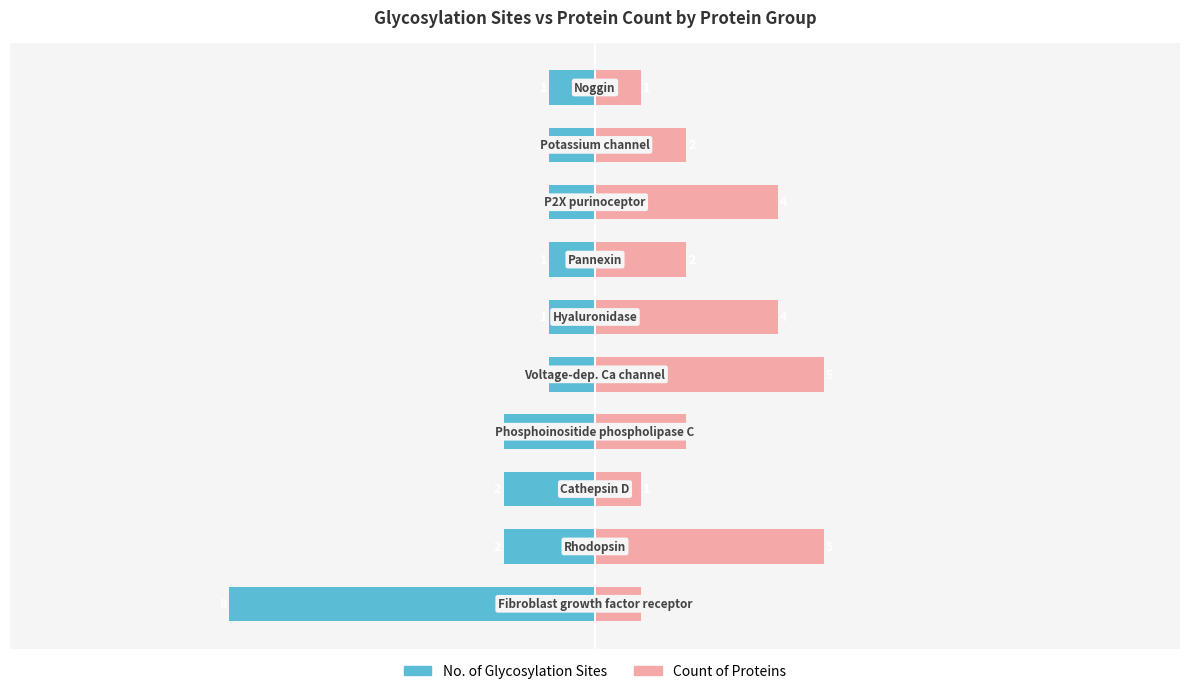

The Count of Proteins series shows 2 at 10. True or false?

False